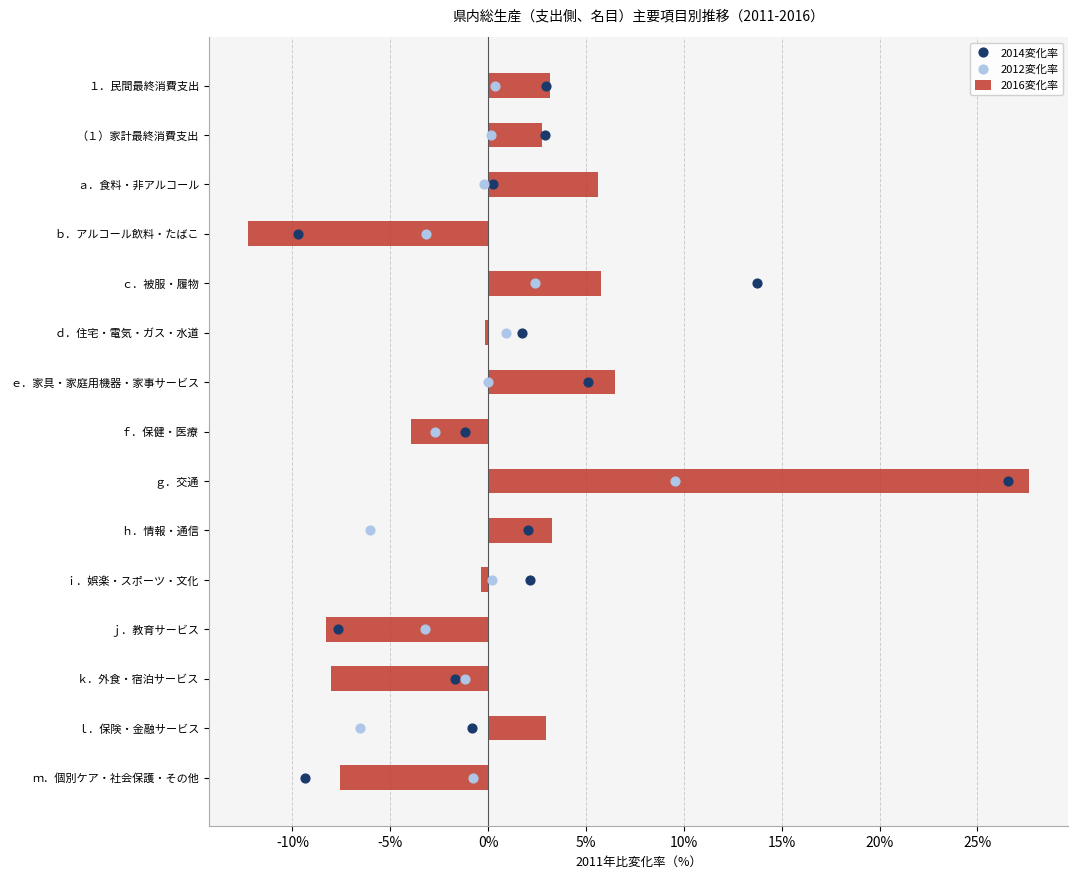

Which series contains the lowest Y value?

2016変化率